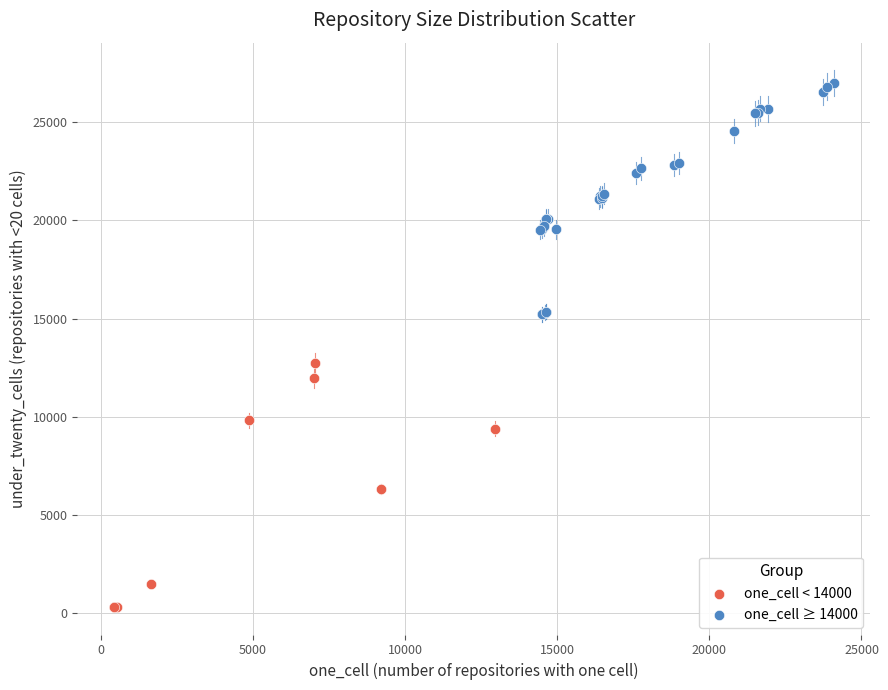

Which series reaches the minimum Y coordinate?

one_cell < 14000